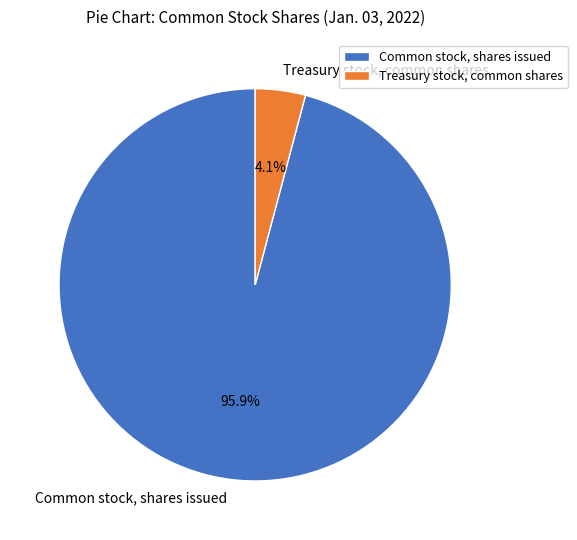

Which slice is the largest?

Common stock, shares issued